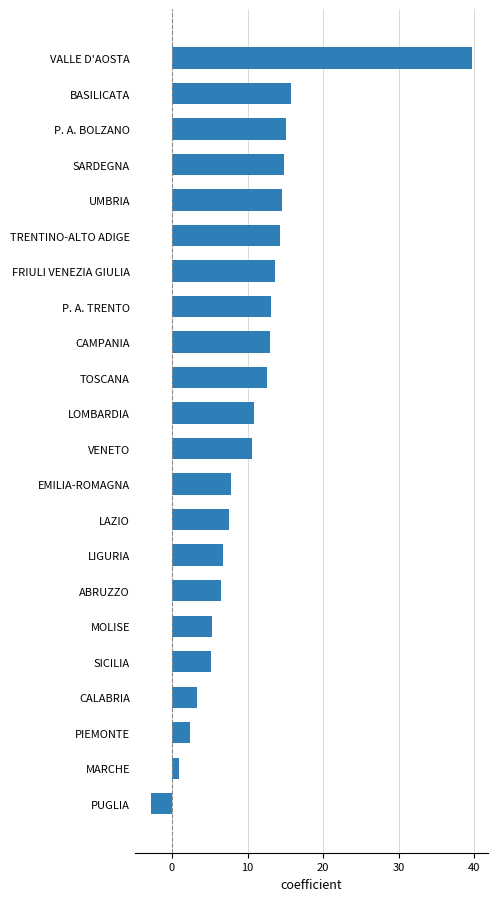

At which category does the chart reach its peak across all series?

VALLE D'AOSTA